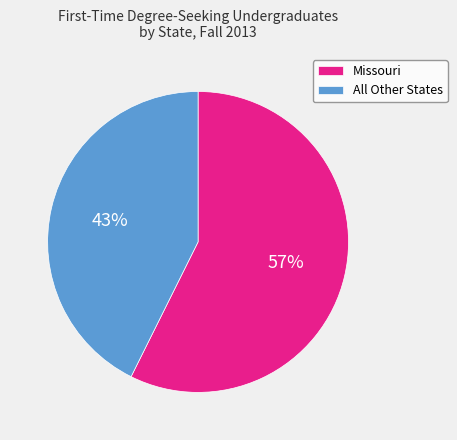

Which has a higher value, All Other States or Missouri?

Missouri